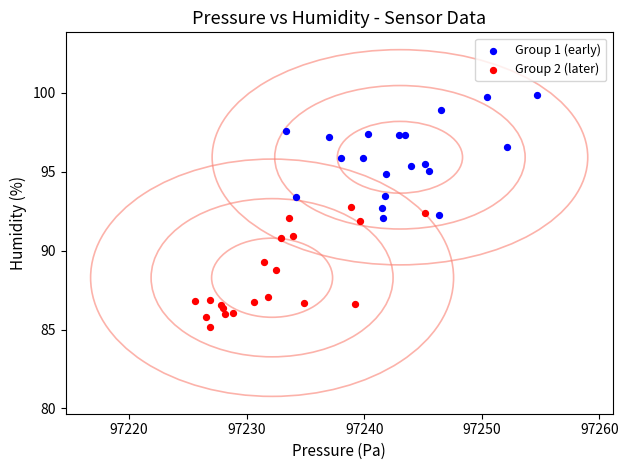

Which series reaches the maximum Y coordinate?

Group 1 (early)